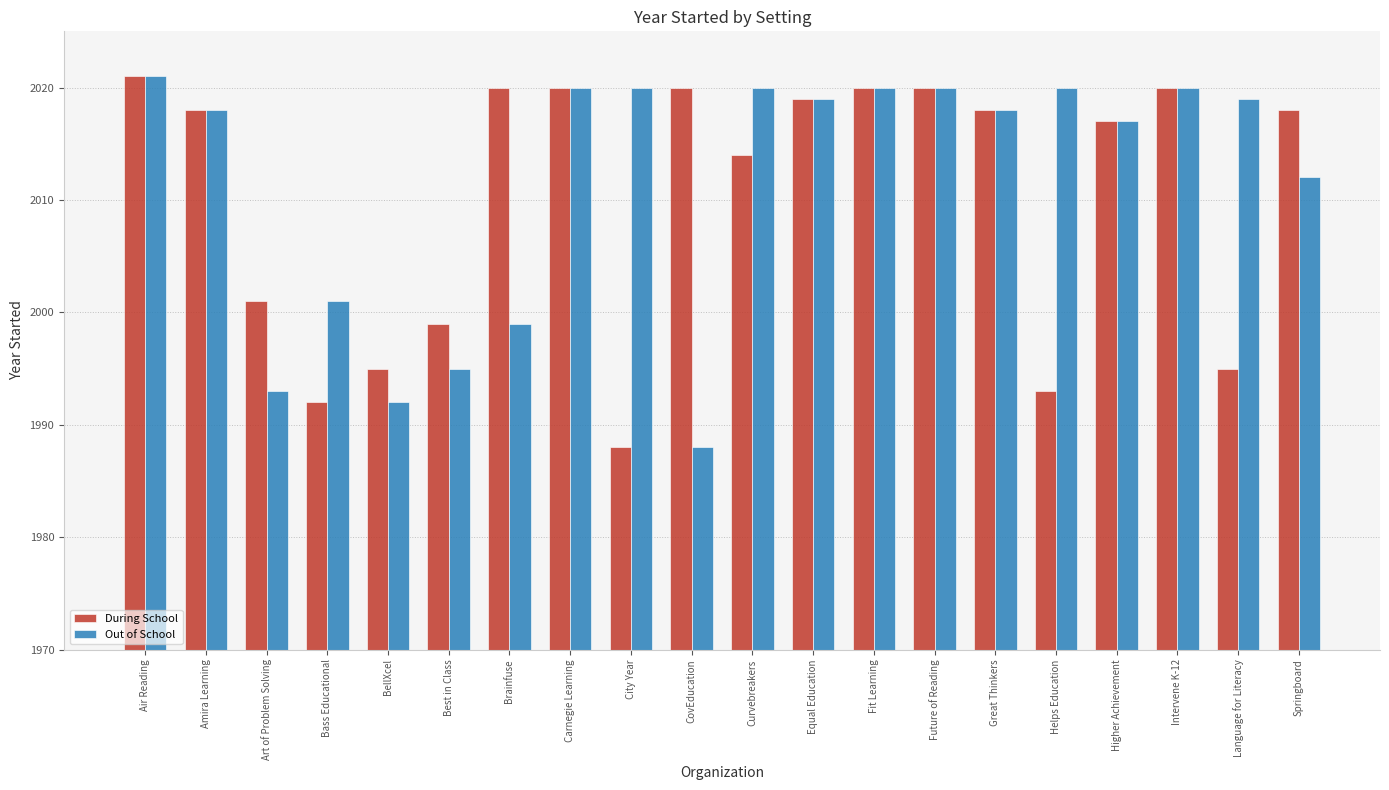

What is the sum of the Out of School values at Helps Education and Carnegie Learning?

4040